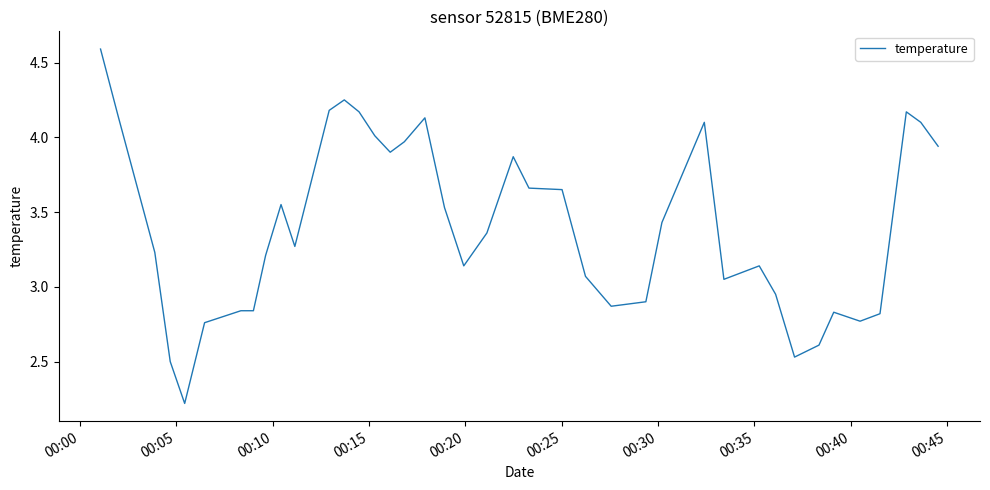

What is the minimum value shown in the chart?

2.2